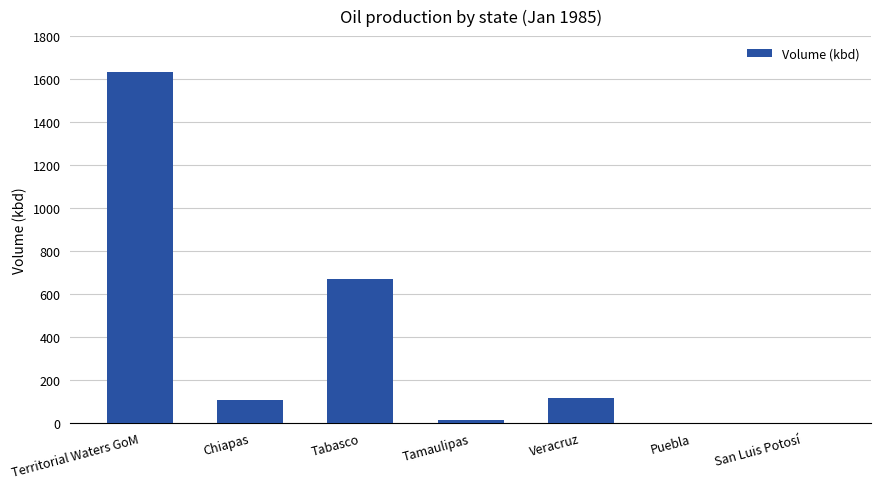

What is the sum of all values?

2539.5